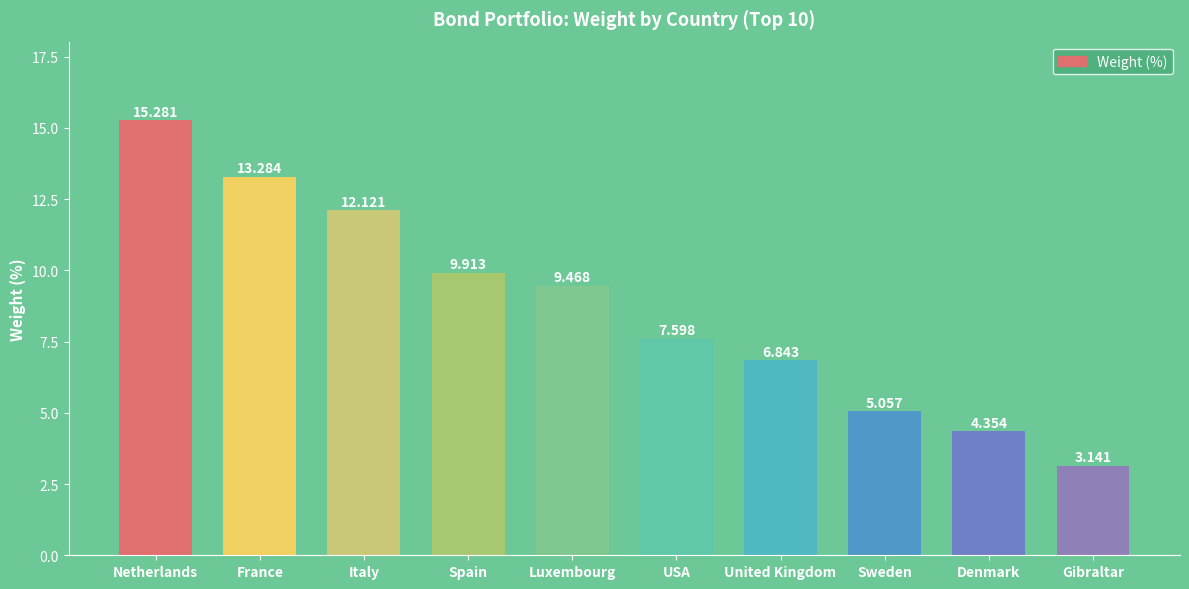

How many bars are there in total?

10